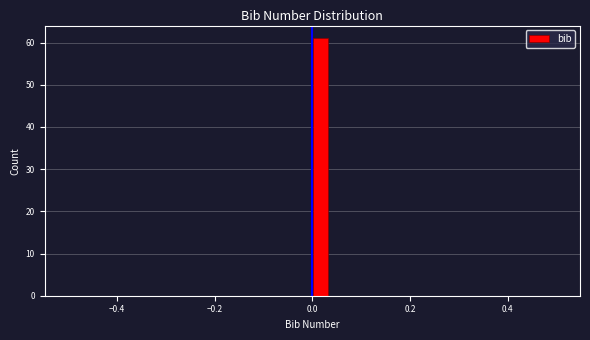

Around what value on the x-axis is the tallest bar? Give the approximate position of its centre, as read against the axis.

0.02